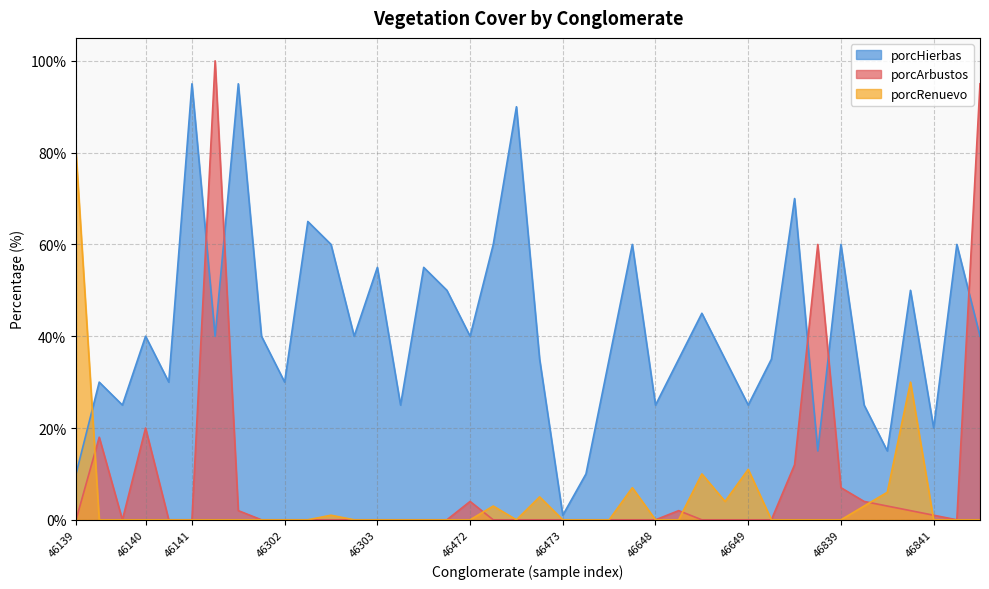

True or false: porcHierbas and porcRenuevo cross at least once.

True